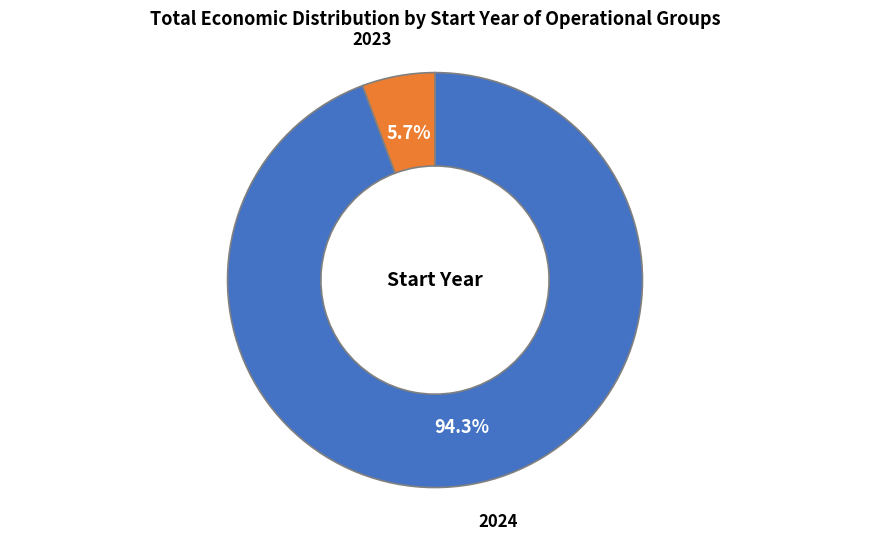

Does 2024 account for over 50% of the chart?

Yes